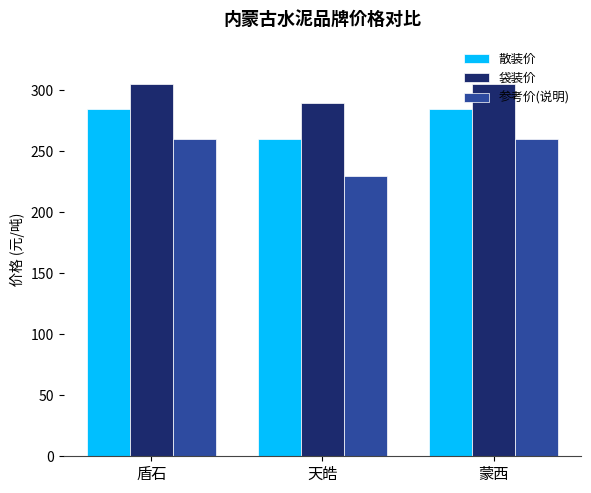

Reading left to right, list all the values displayed in this chart.

散装价: 盾石=285	天皓=260	蒙西=285
袋装价: 盾石=305	天皓=290	蒙西=305
参考价(说明): 盾石=260	天皓=230	蒙西=260